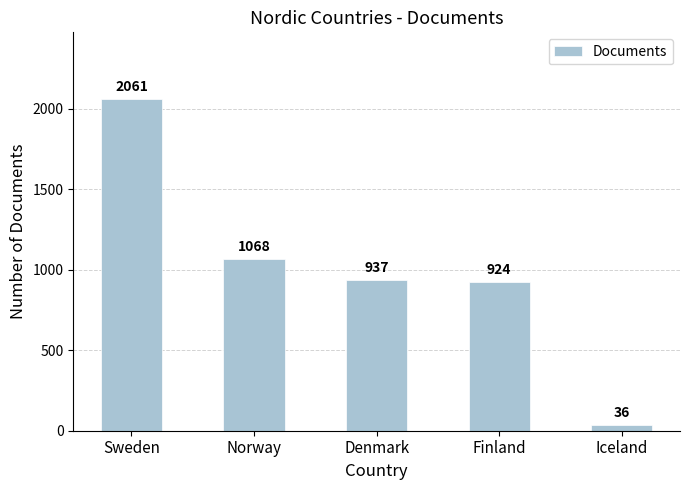

Which label corresponds to the largest value in the chart?

Sweden